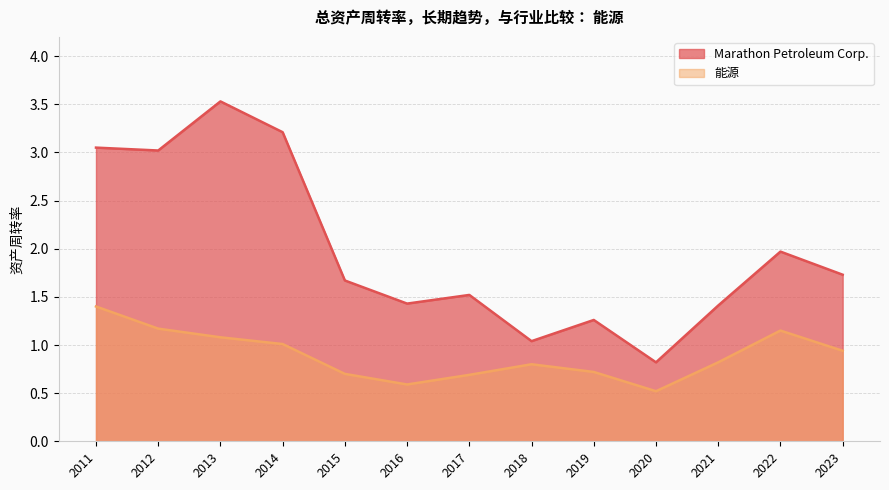

Between 2018 and 2016, which is larger?

2016